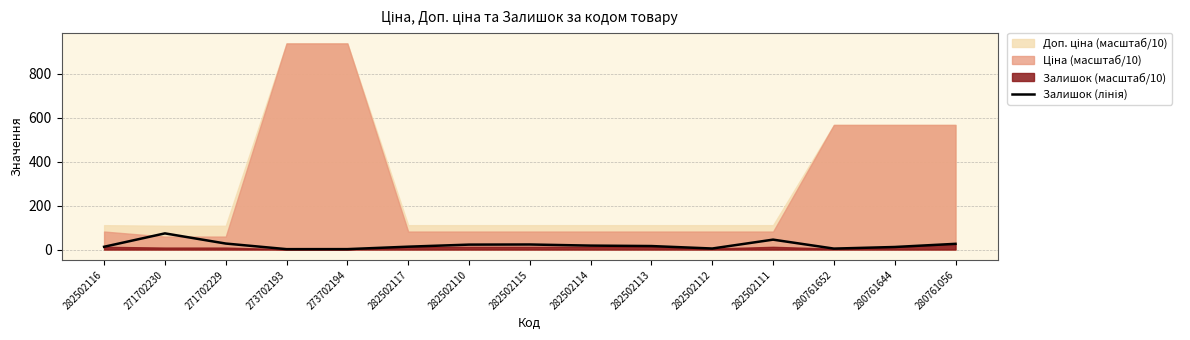

The chart shows a value of 11.5 at 280761644. True or false?

True